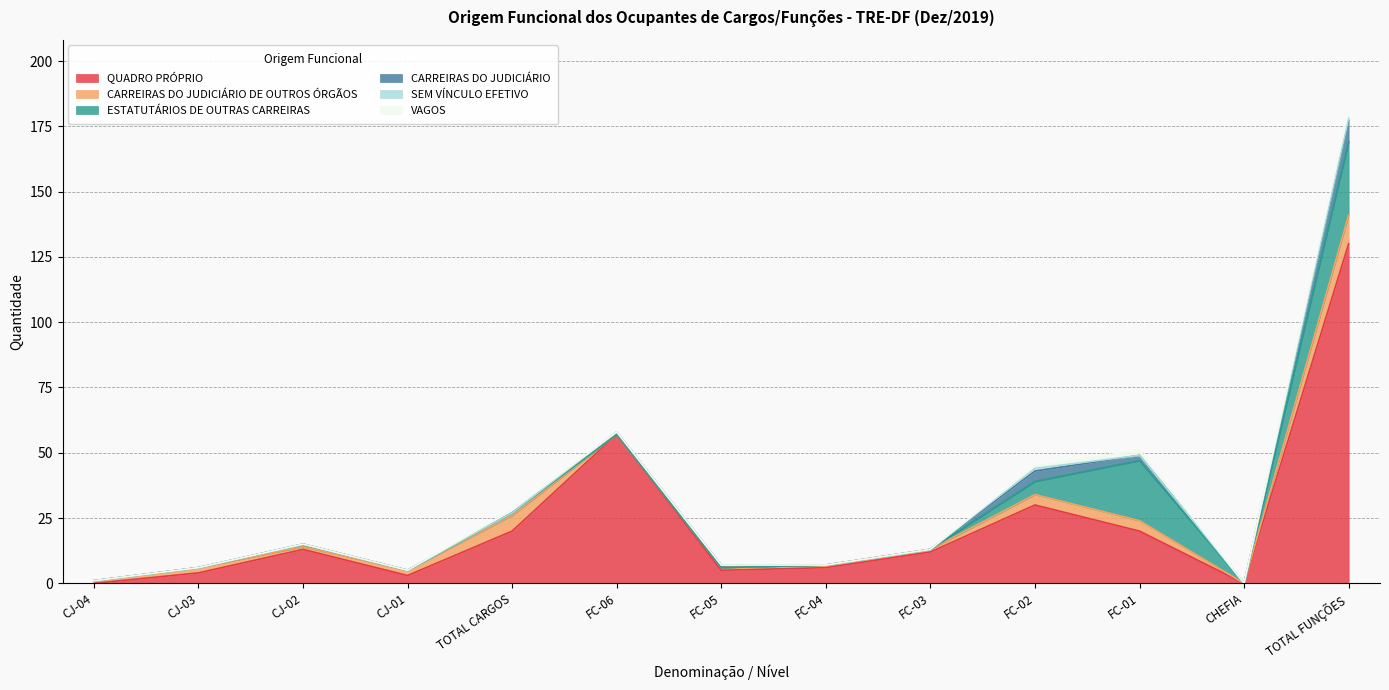

What are all the series names shown in the legend?

QUADRO PRÓPRIO, CARREIRAS DO JUDICIÁRIO DE OUTROS ÓRGÃOS, ESTATUTÁRIOS DE OUTRAS CARREIRAS, CARREIRAS DO JUDICIÁRIO, SEM VÍNCULO EFETIVO, VAGOS